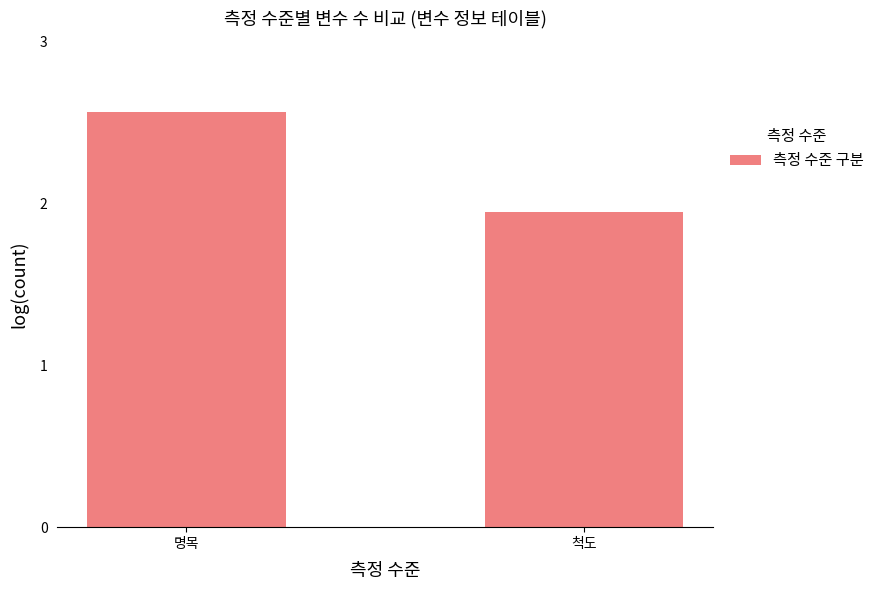

How many values are below 2?

1